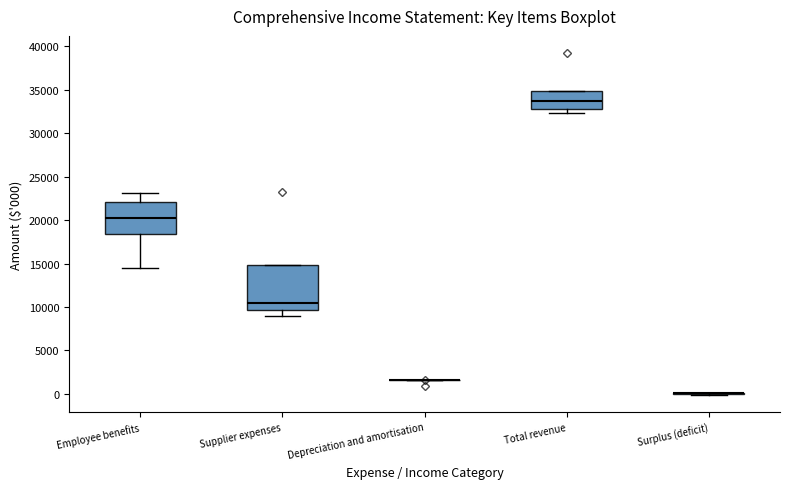

Where does the median line of the box for Supplier expenses sit on the y-axis? The values are not printed on the chart, so give them approximately, as read against the axis.

10500